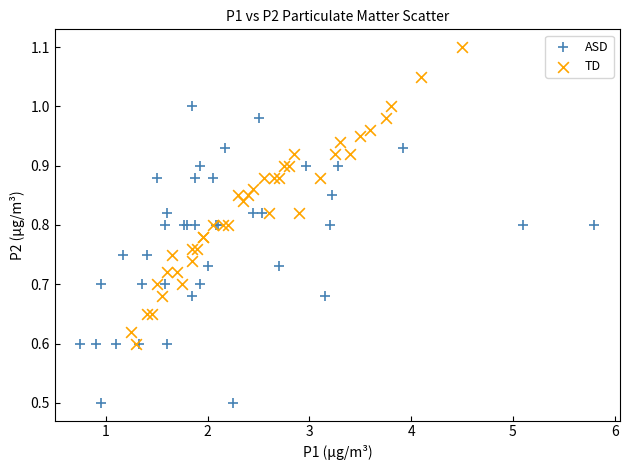

Which series contains the lowest Y value?

ASD